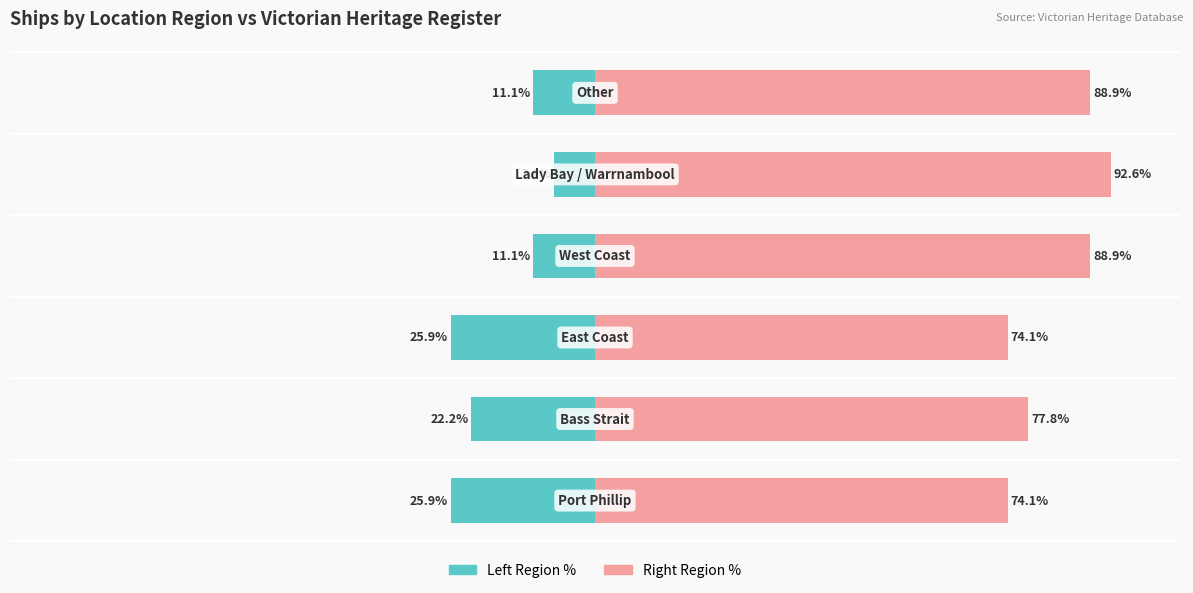

The Ships Count (Right Region) series shows 126.4 at 5. True or false?

False